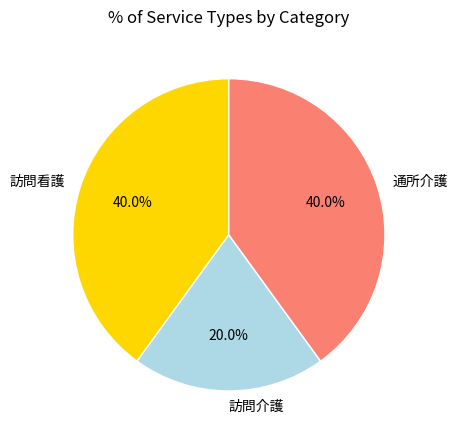

Combined, what portion of the pie is 訪問看護 and 通所介護?

80.0%